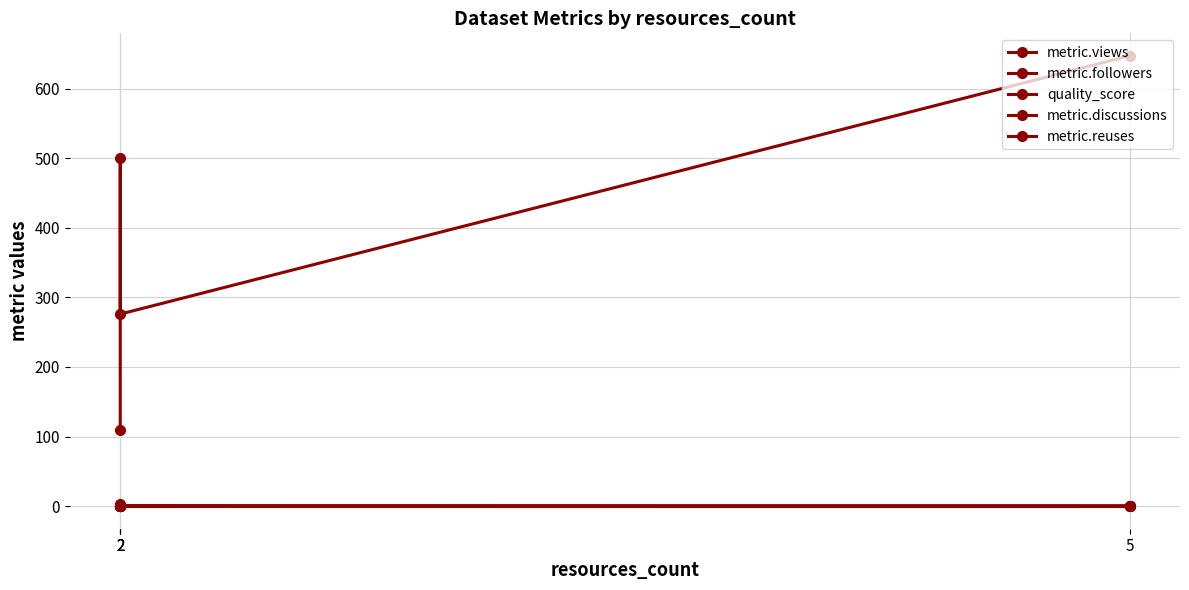

At which label does metric.followers reach its minimum?

2